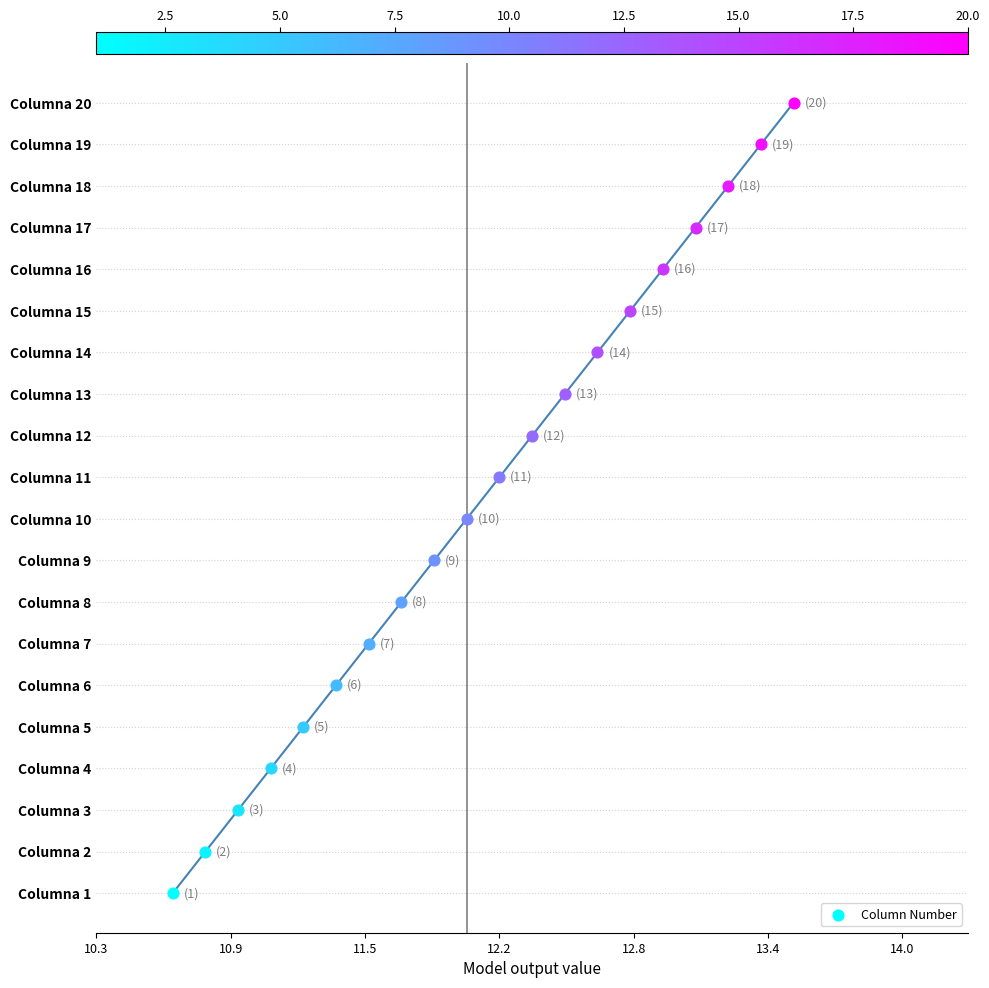

What is the change in value from Col 8 to Col 19?

+11